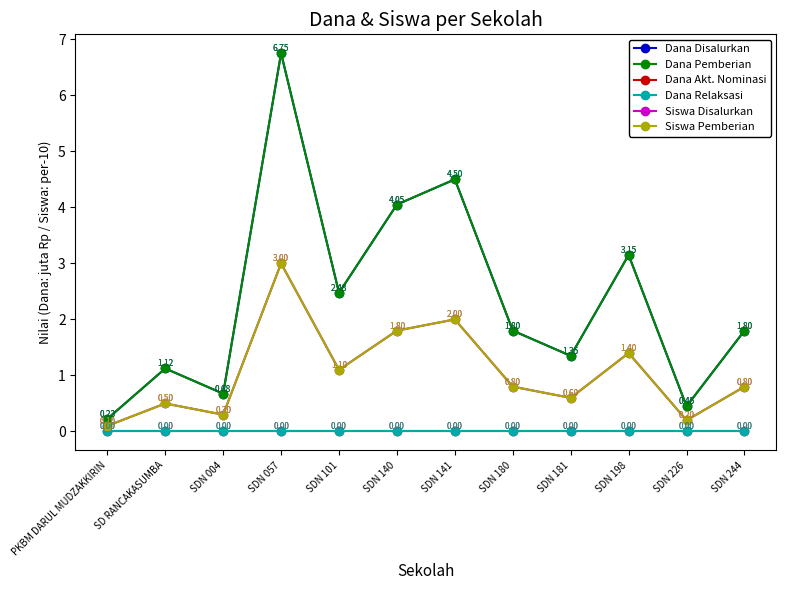

Which series has the largest total across all categories?

Dana Disalurkan